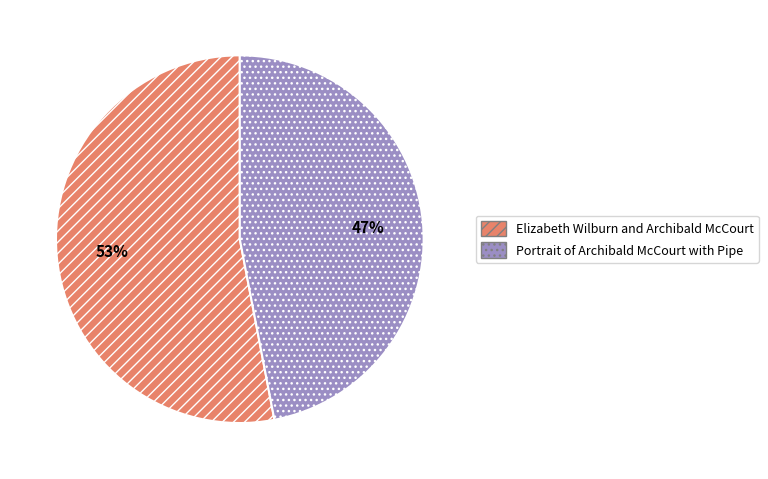

Which category has the biggest portion of the pie?

Elizabeth Wilburn and Archibald McCourt